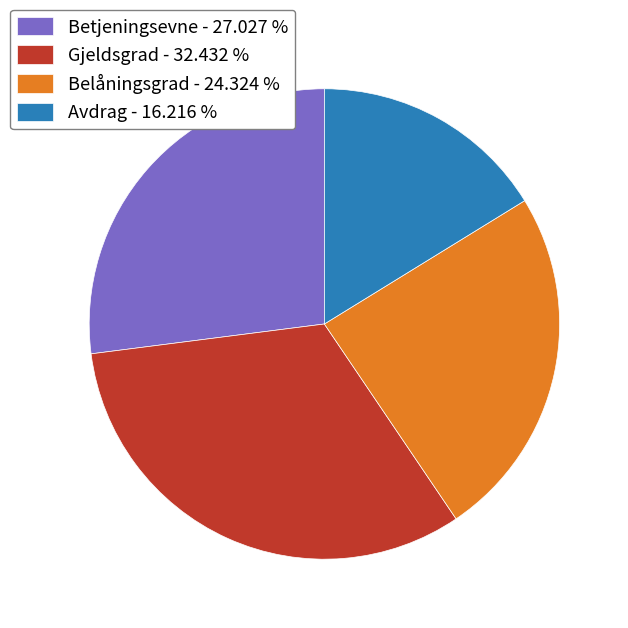

What is the ratio of the value at Belåningsgrad to the value at Gjeldsgrad?

0.8